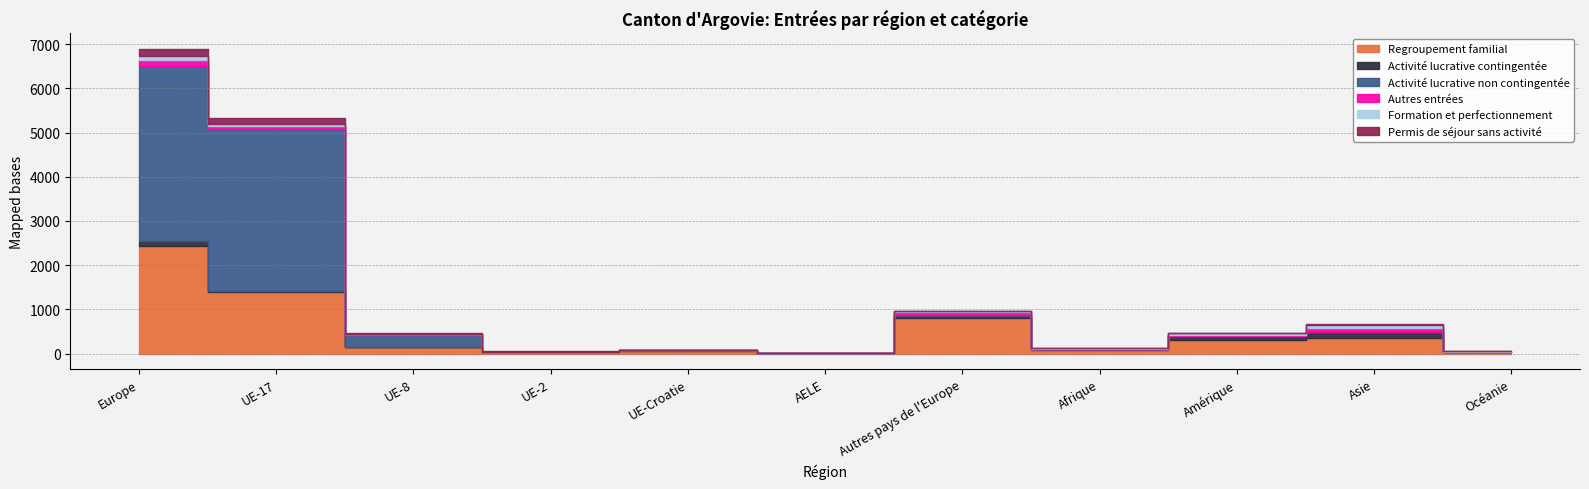

What is the total value across all series at Océanie?

51